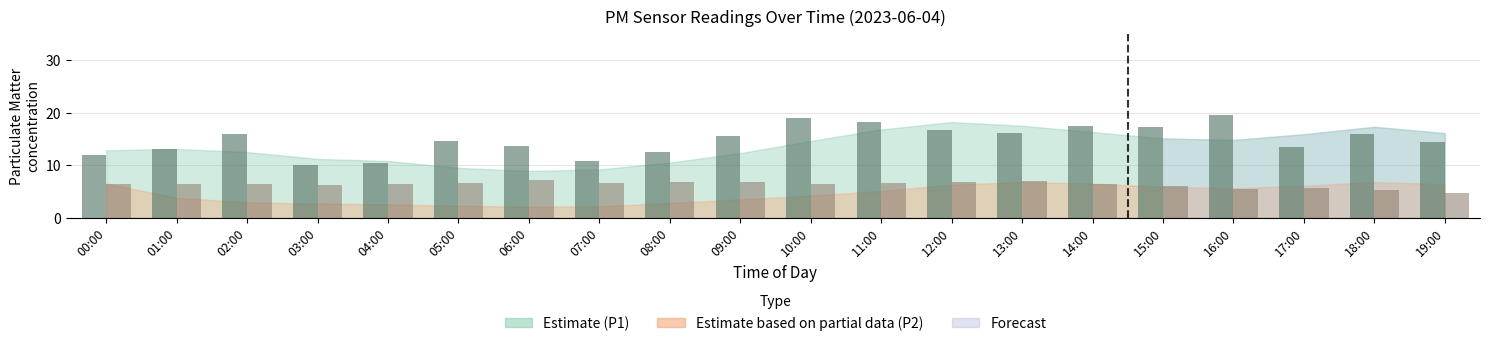

Count the number of data series in this chart.

2